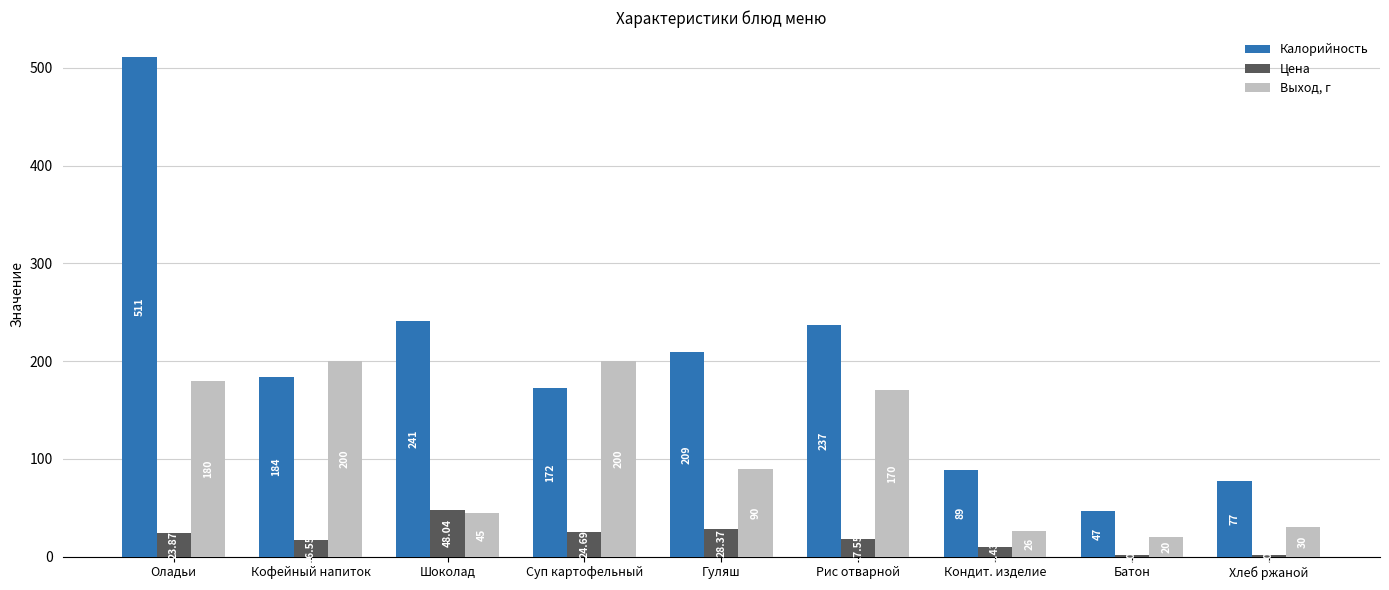

What is the difference between the Выход, г values at Шоколад and Рис отварной?

125.0